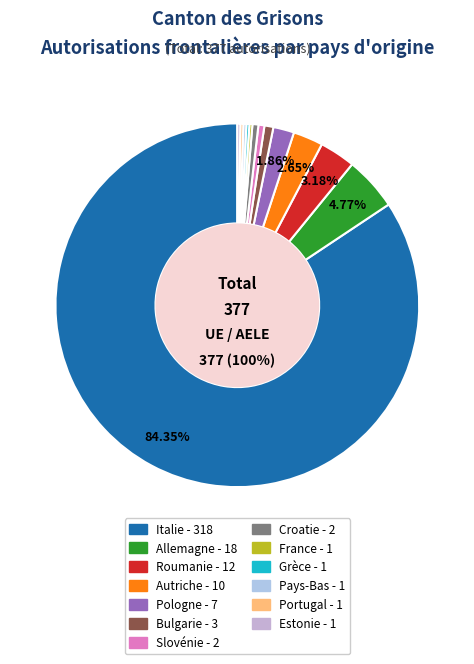

Is there a majority slice in this chart?

Yes